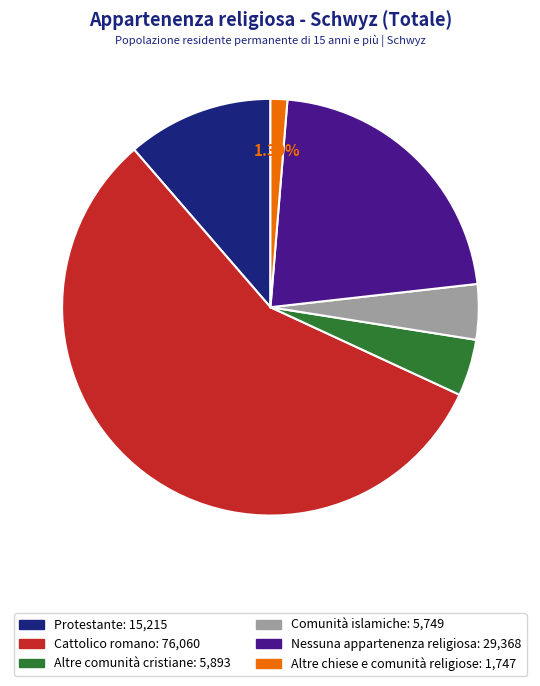

To the nearest percent, what is the combined percentage of Comunità islamiche and Altre chiese e comunità religiose?

6%